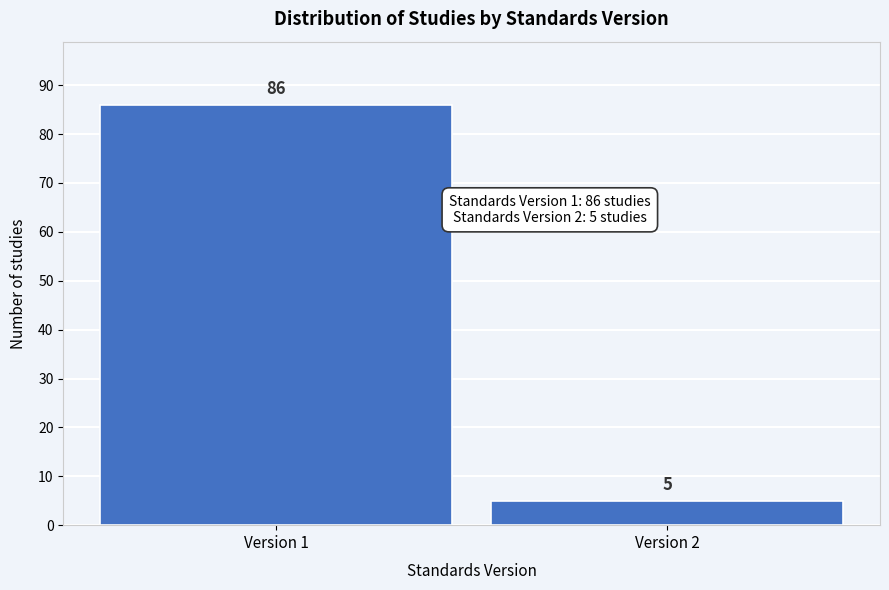

Reading left to right, extract all data points from this chart.

86	5